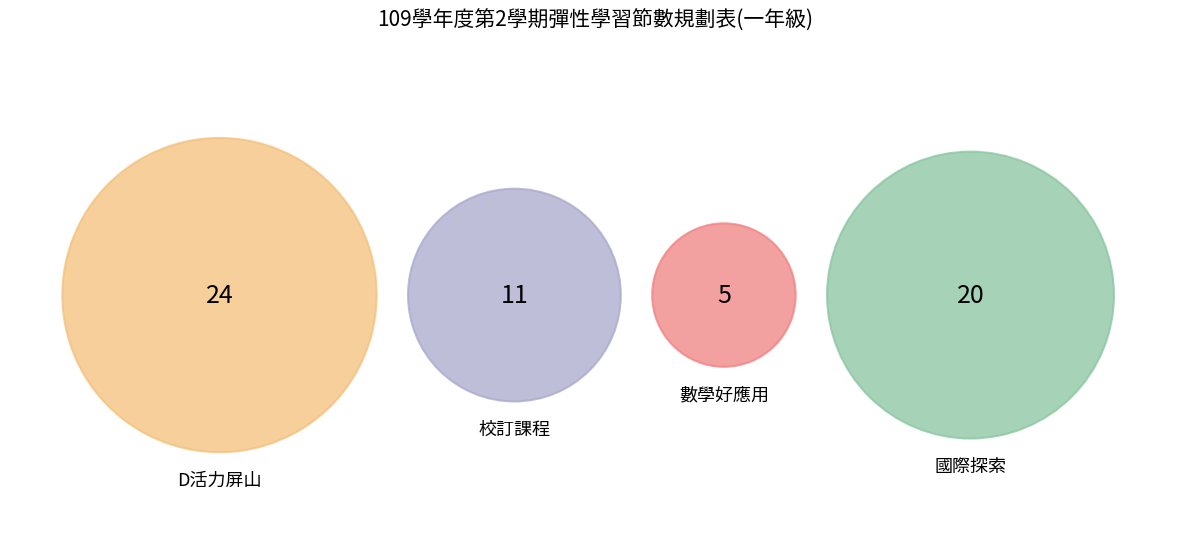

Between 校訂課程 and 國際探索, which is larger?

國際探索